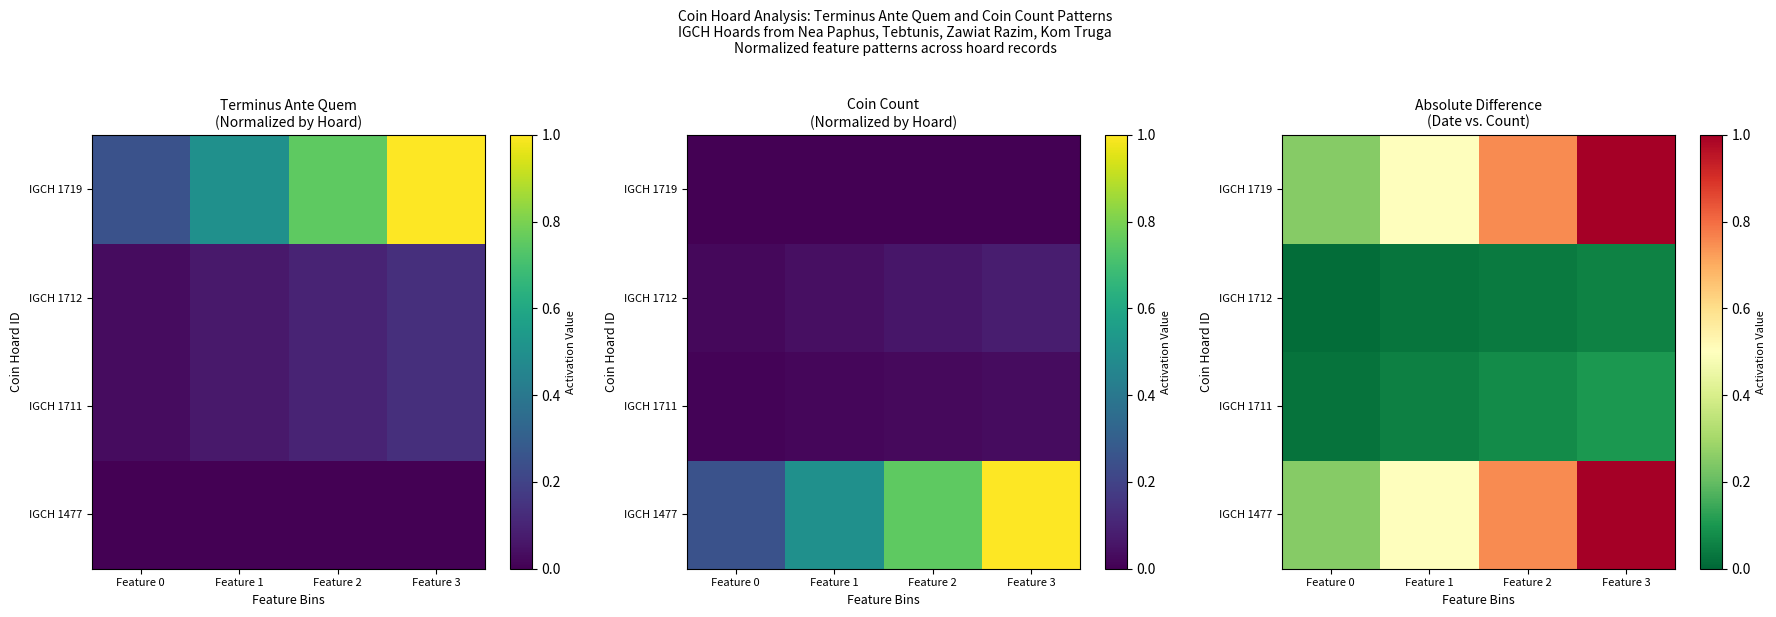

What is the spread (max minus min) of values at Feature 0?

0.2